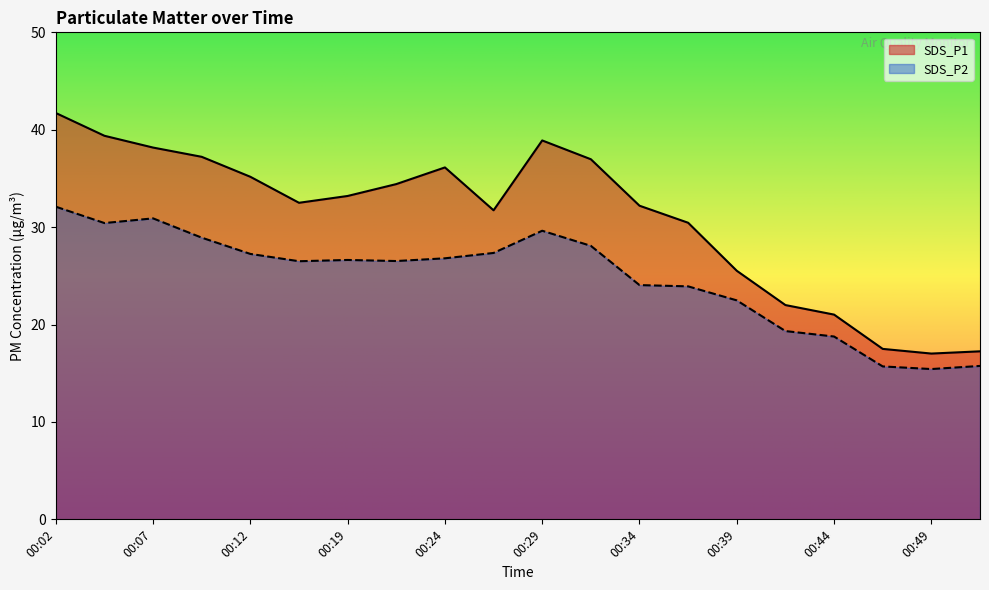

Rank the series by their average value, from highest to lowest.

SDS_P1, SDS_P2